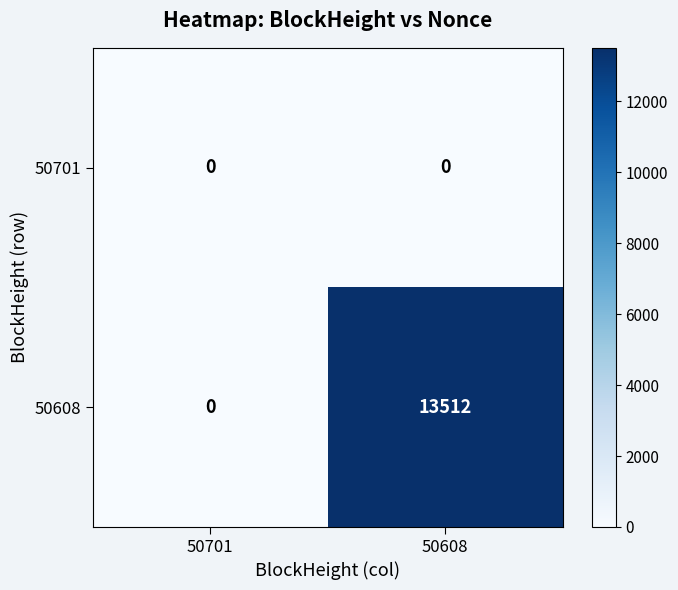

Rank the series by their average value, from lowest to highest.

50701, 50608